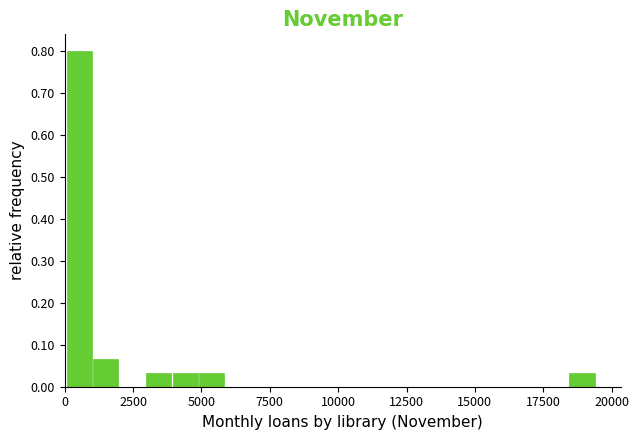

Around what value on the x-axis is the tallest bar? Give the approximate position of its centre, as read against the axis.

500